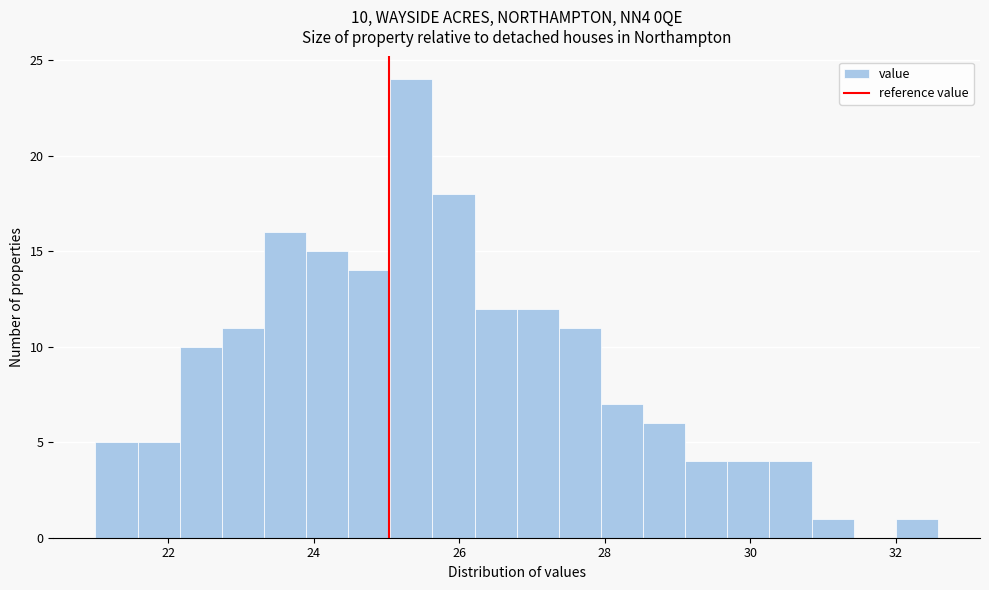

Around what value on the x-axis is the tallest bar? Give the approximate position of its centre, as read against the axis.

25.4